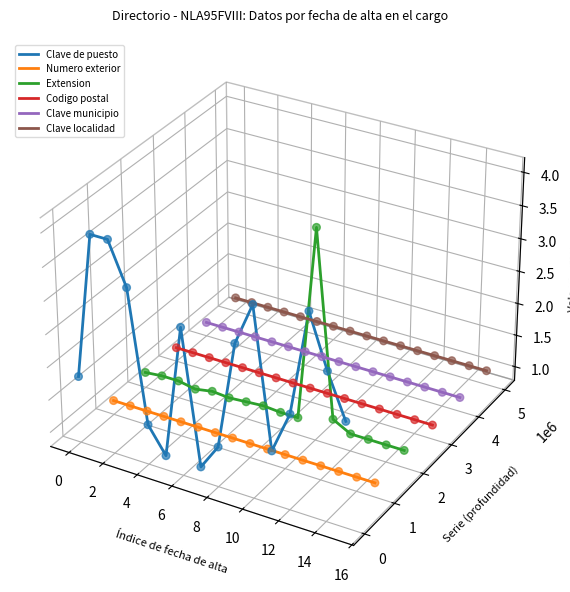

Which series contains the lowest Y value?

Numero exterior